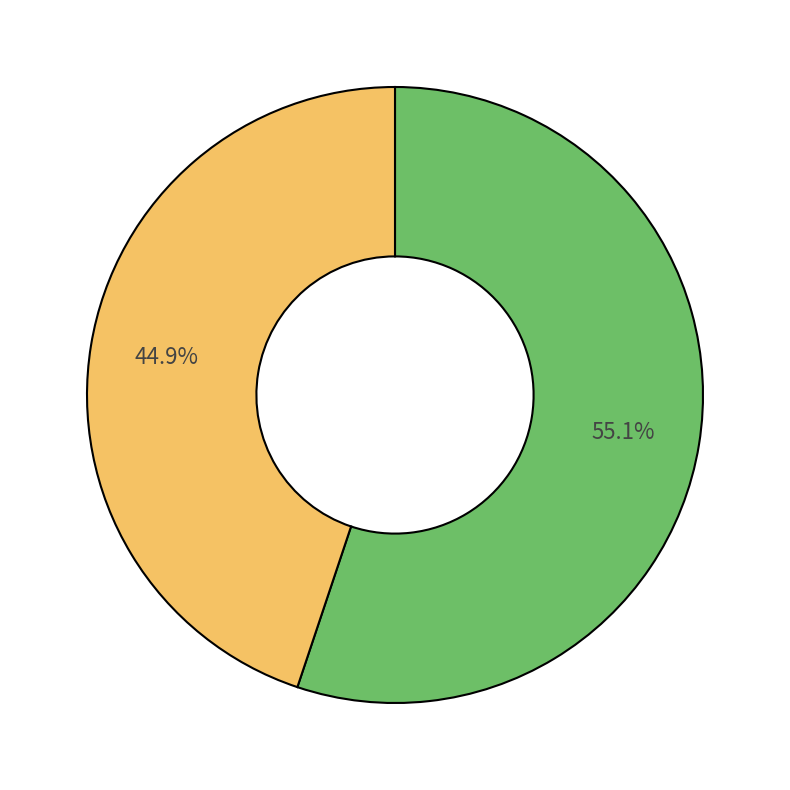

How many slices are in this pie chart?

2